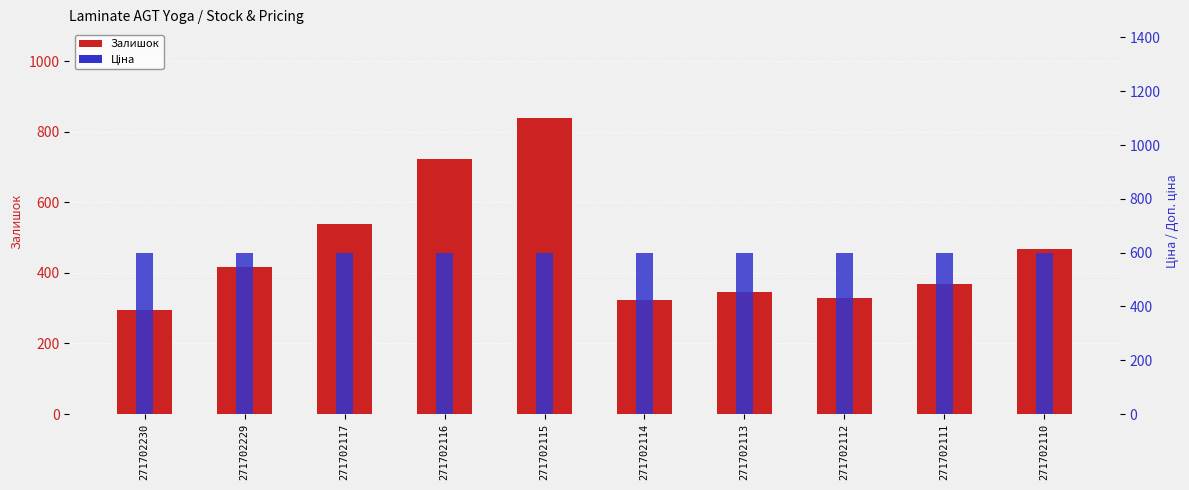

What are all the series names shown in the legend?

Залишок, Ціна